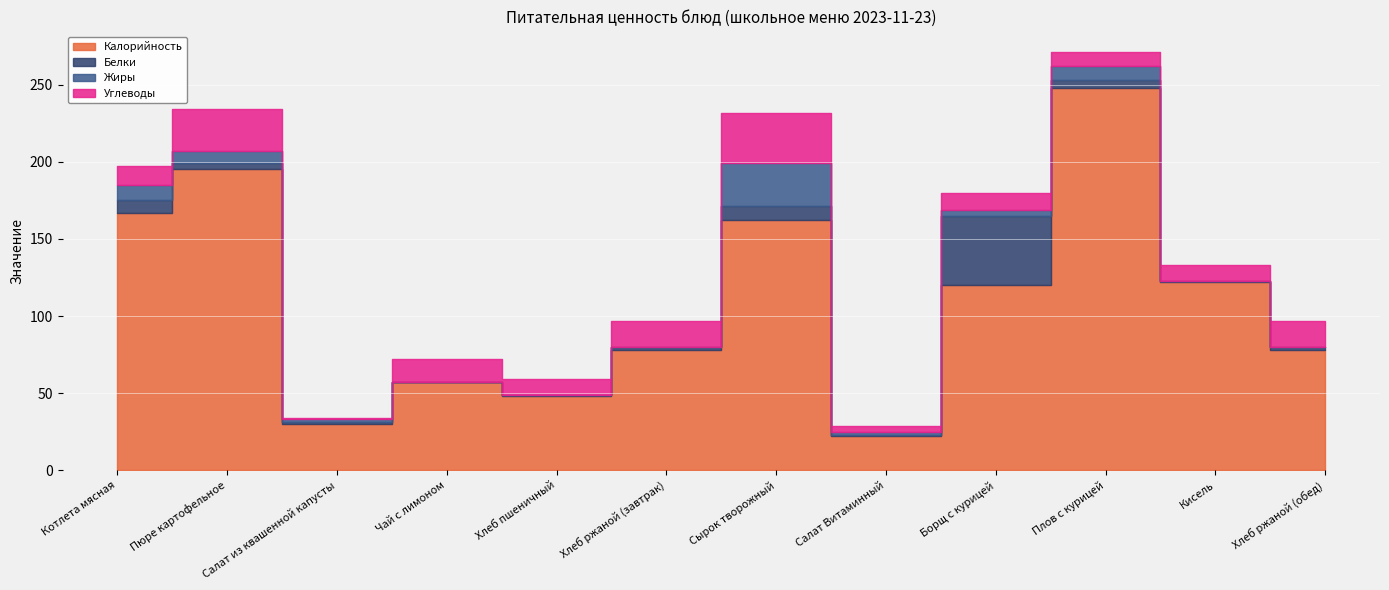

How many values in Жиры are above zero?

7